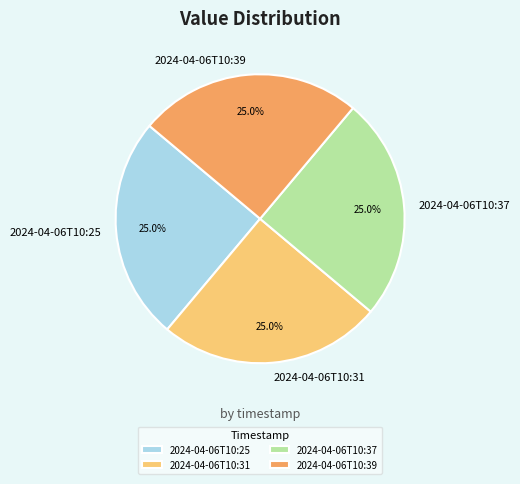

Does 2024-04-06T10:39 represent more than half of the total?

No